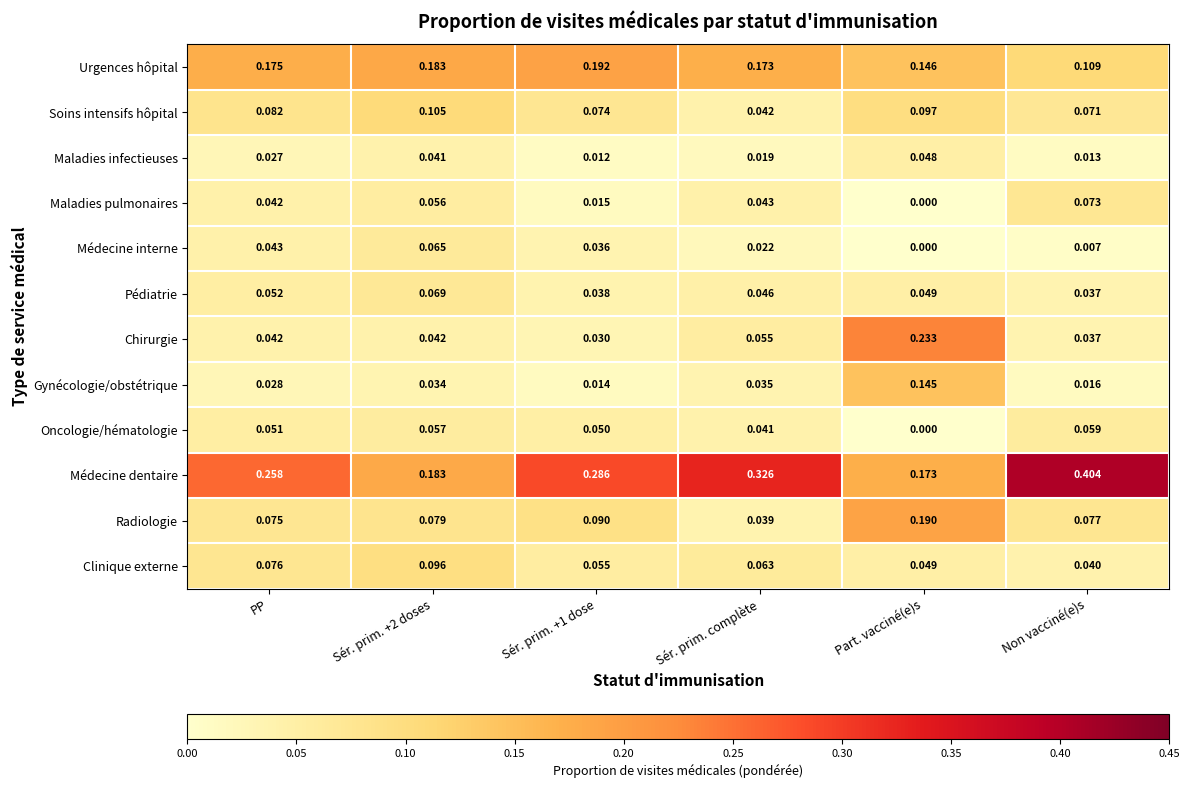

Which series has the largest total across all categories?

Médecine dentaire